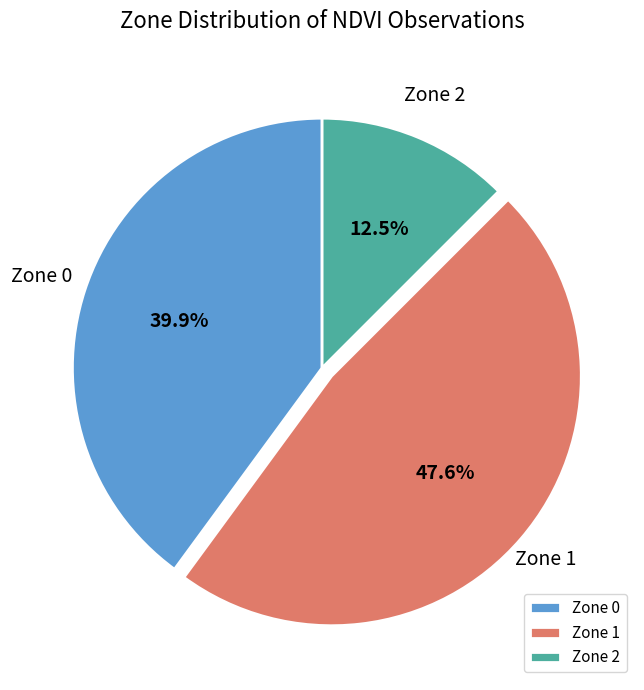

Is Zone 1 the majority of the pie?

No